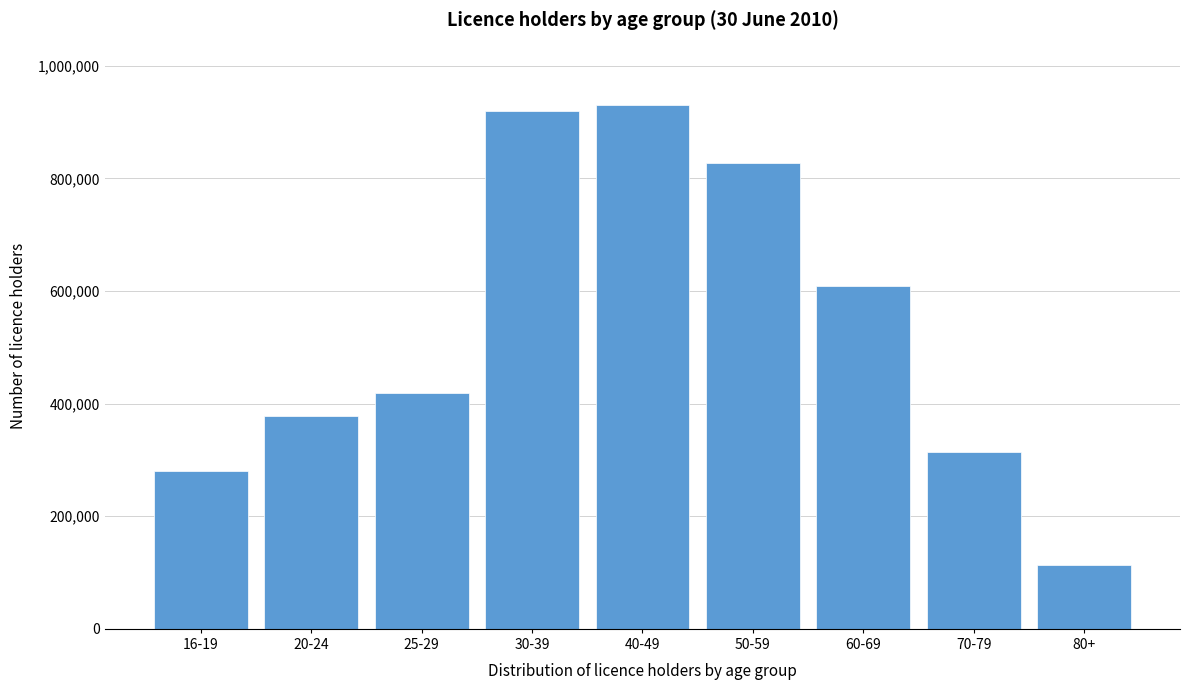

Reading left to right, transcribe all the data shown in this chart.

16-19=280502	20-24=377598	25-29=418693	30-39=919903	40-49=929485	50-59=828019	60-69=609326	70-79=313870	80+=114094